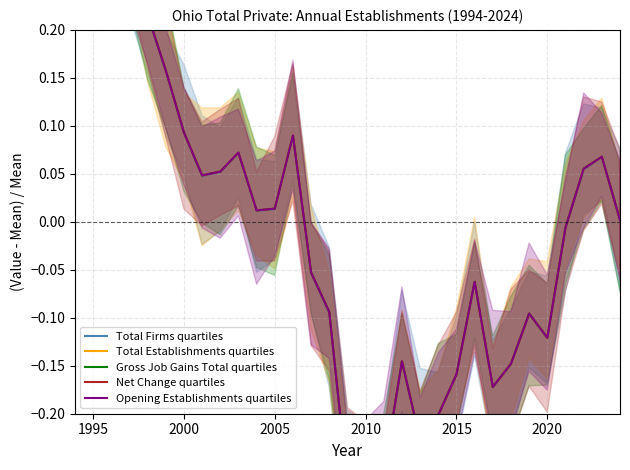

Which category has the highest value in the Gross Job Gains Total quartiles series?

1995